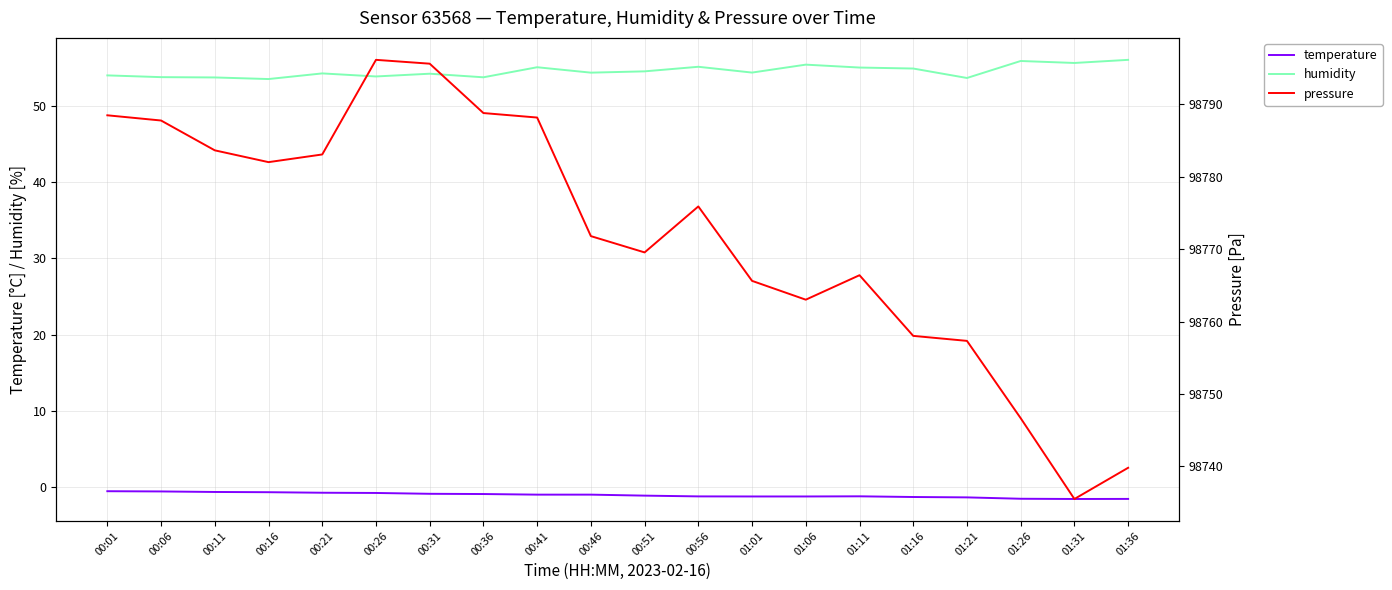

What is the lowest value of the pressure series?

98735.5